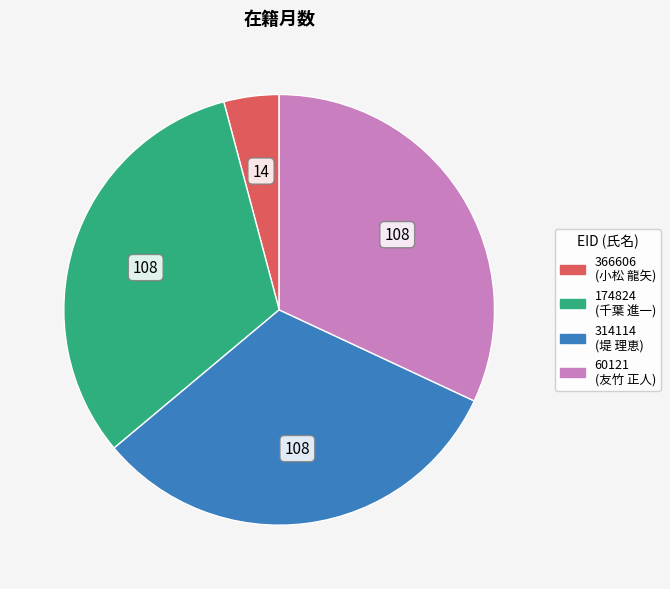

Between 314114 and 366606, which is larger?

314114